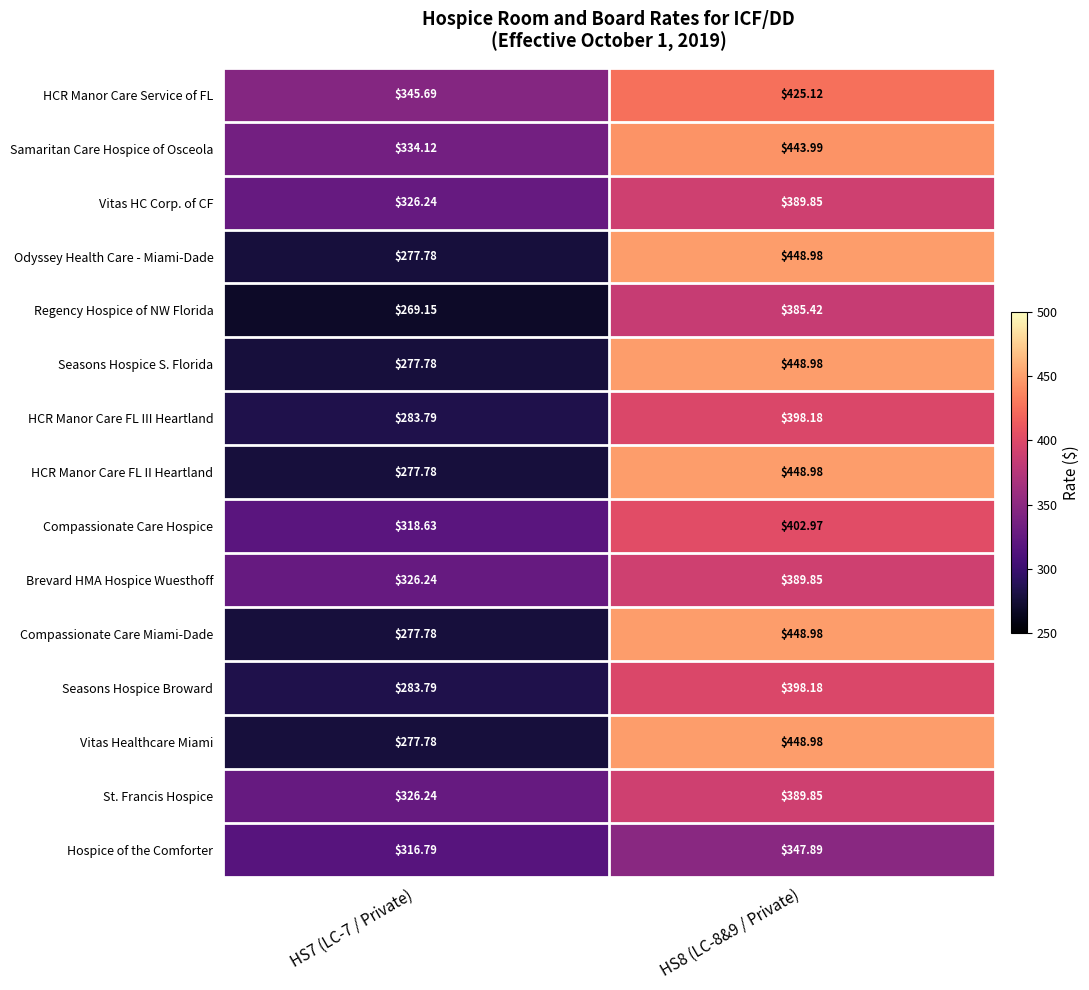

Is the value of Vitas Healthcare Miami at HS7 (LC-7 / Private) greater than the value of St. Francis Hospice at HS8 (LC-8&9 / Private)?

No